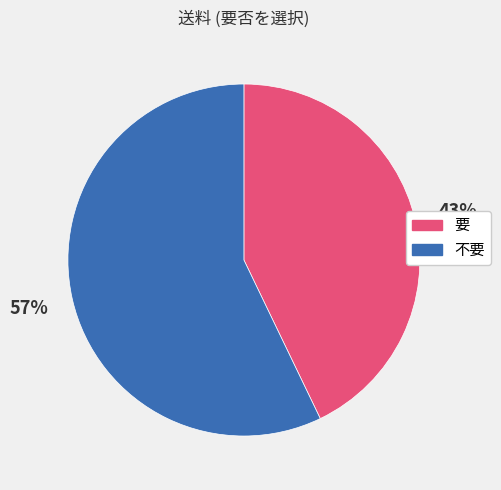

What is the largest slice in the pie chart?

不要